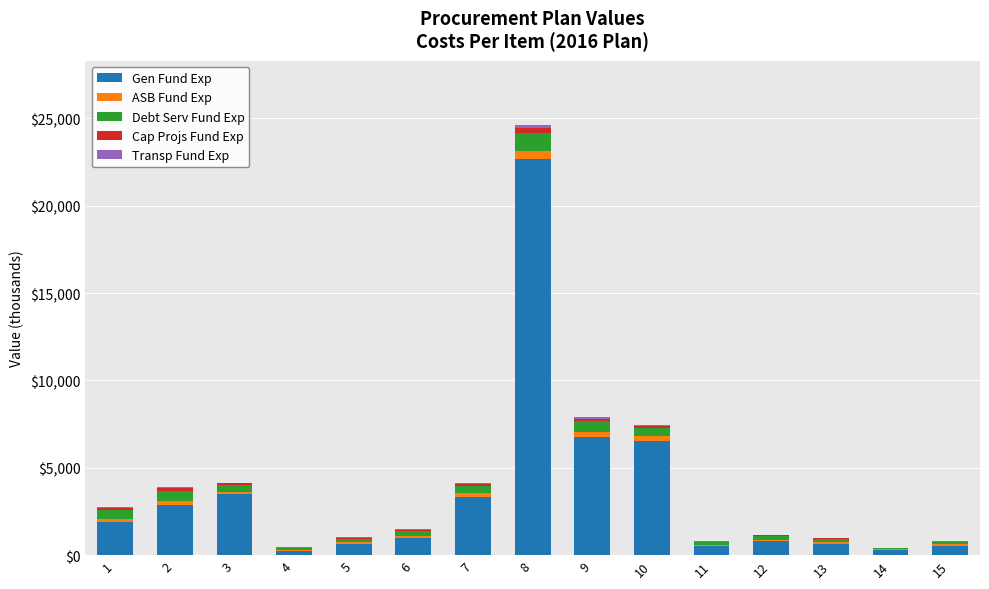

What is the highest value of the Gen Fund Exp series?

22650